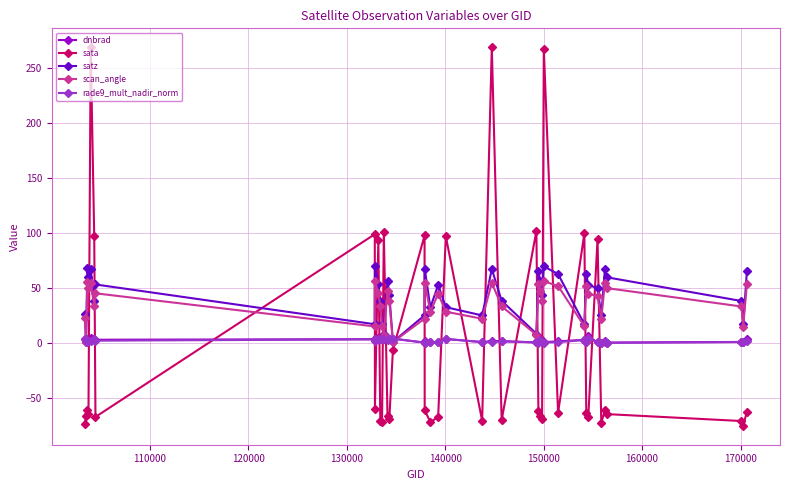

How many lines are shown in the chart?

5